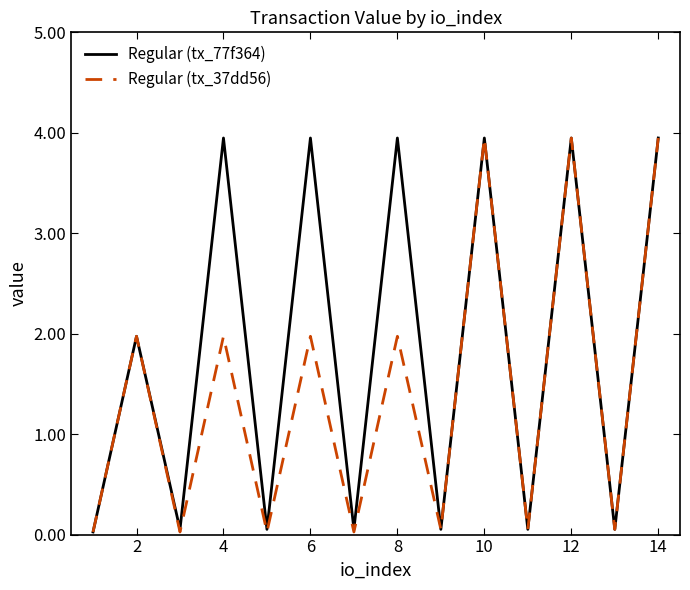

How many series are shown in this chart?

2